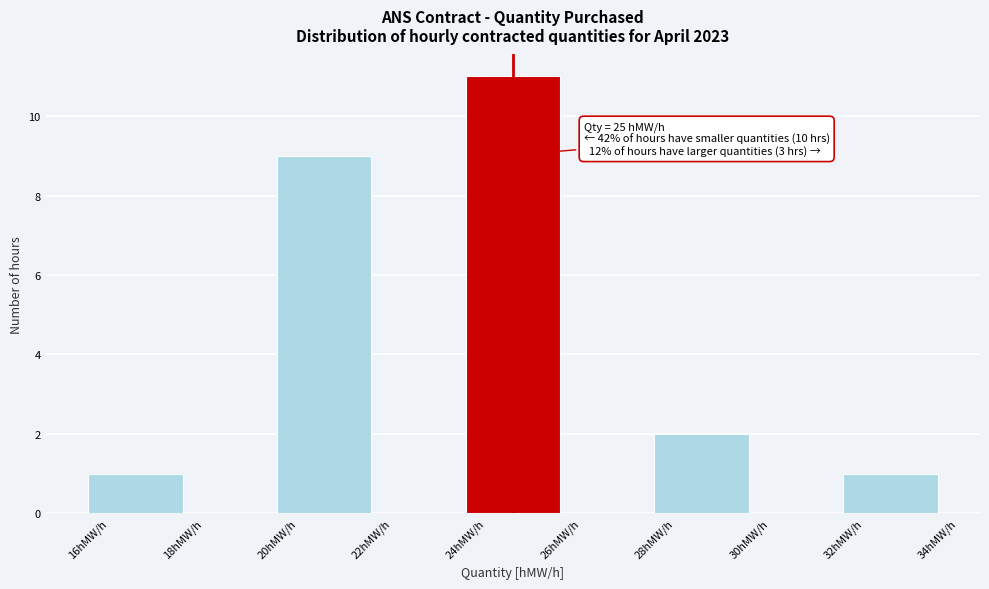

Over which range of the x-axis is the bar tallest?

24 to 26